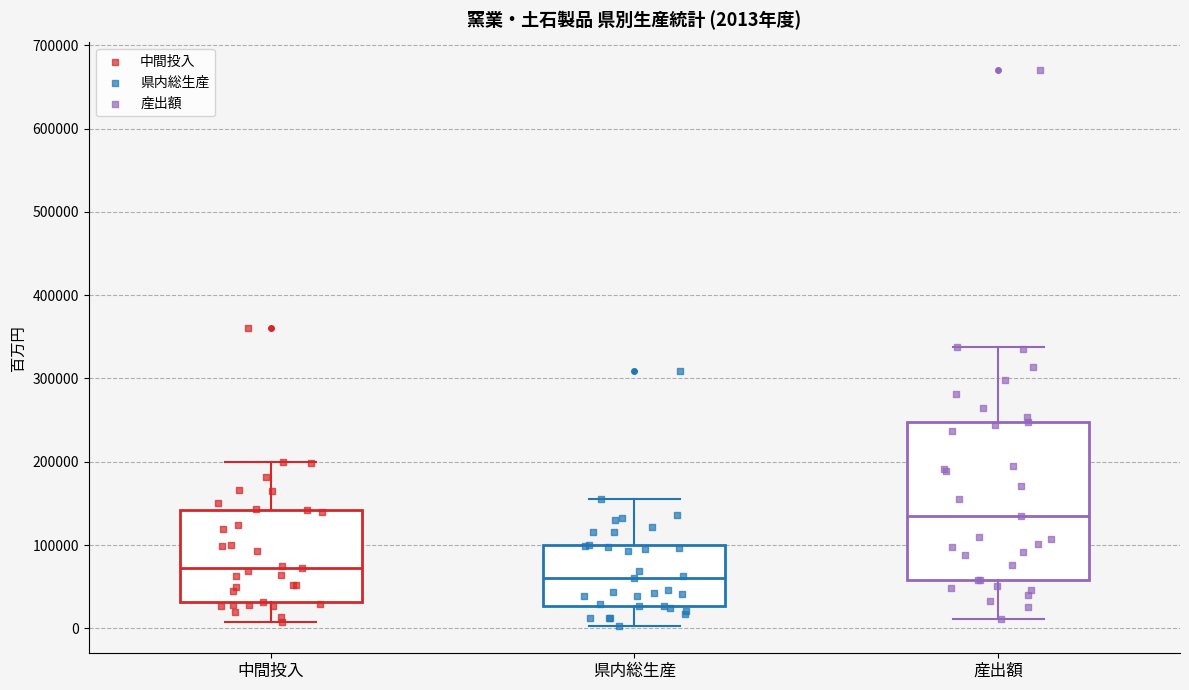

Comparing the boxes themselves (not the whiskers), which one is the tallest?

産出額